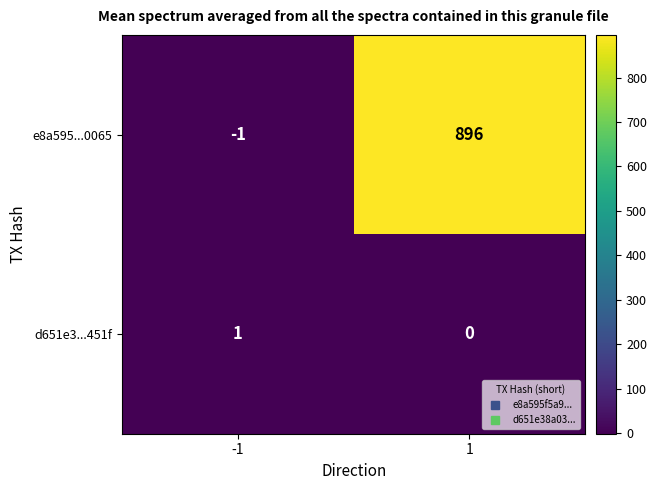

What value does the e8a595...0065 series have at 1?

896